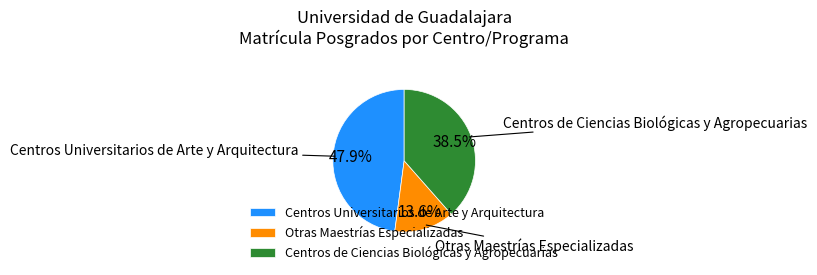

Approximately how many times larger is the value at Centros Universitarios de Arte y Arquitectura compared to Otras Maestrías Especializadas?

3.5